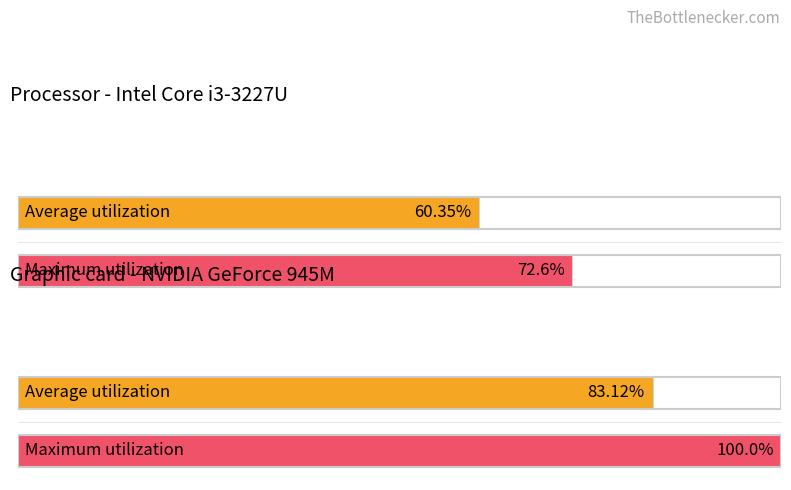

What is the smallest value displayed?

60.4